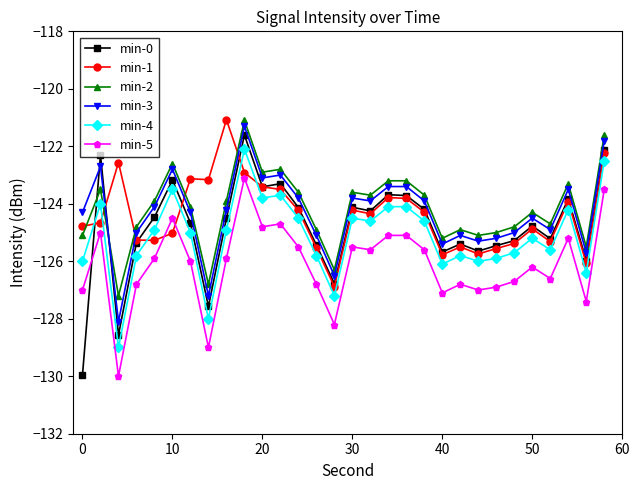

Which series has the largest range (max minus min)?

min-0